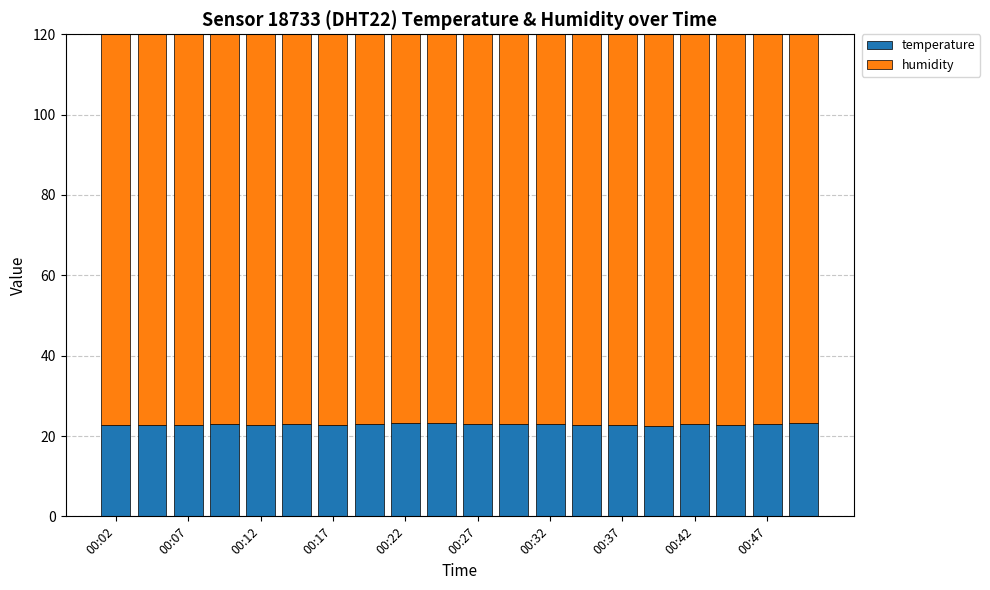

What is the spread (max minus min) of values at 00:07?

77.2